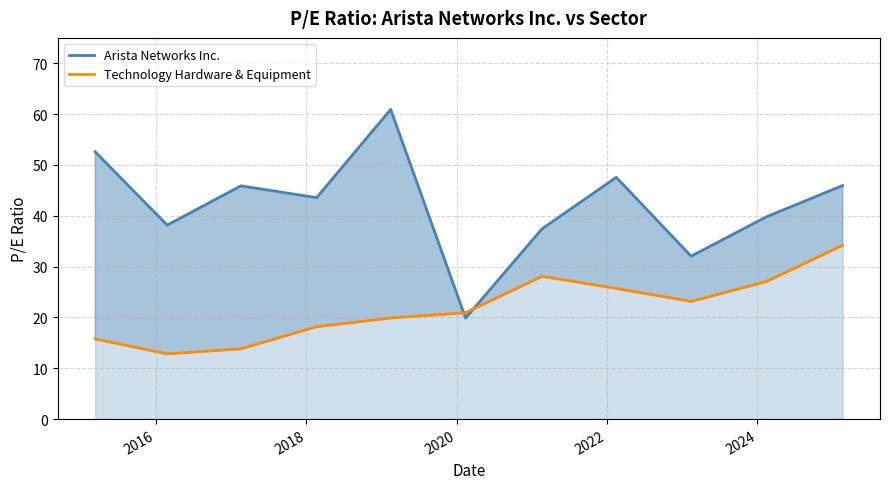

What is the sum of all Arista Networks Inc. values?

463.8